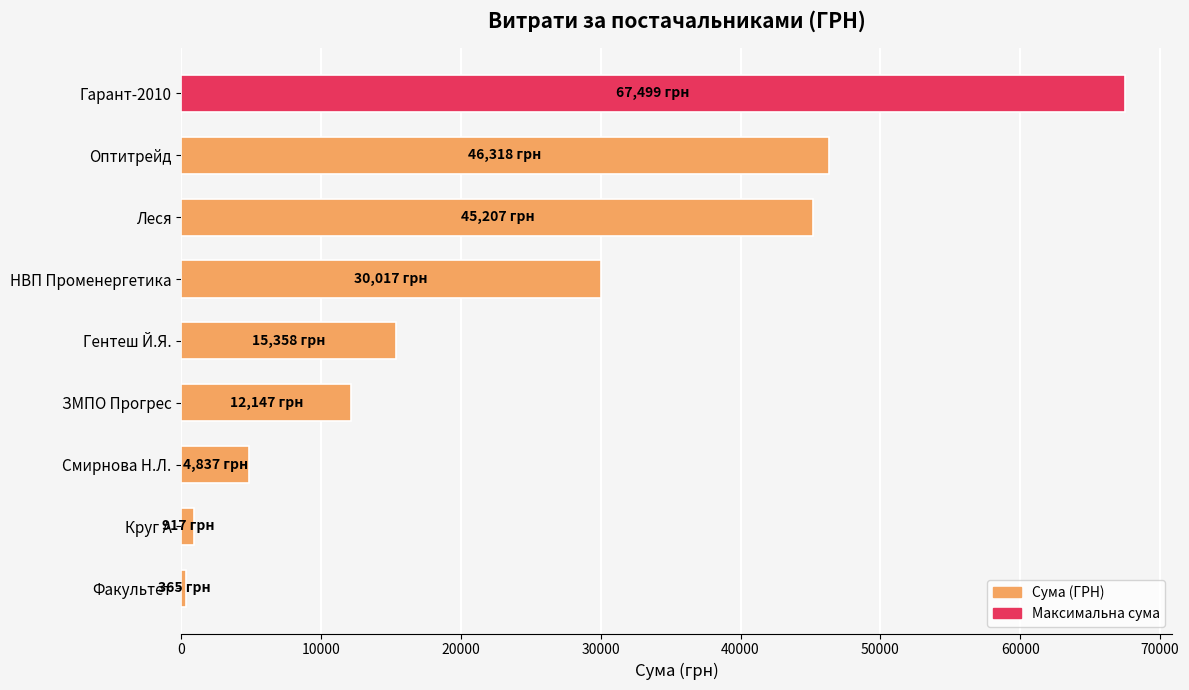

What is the value of the 3rd bar from the top?

45207.5